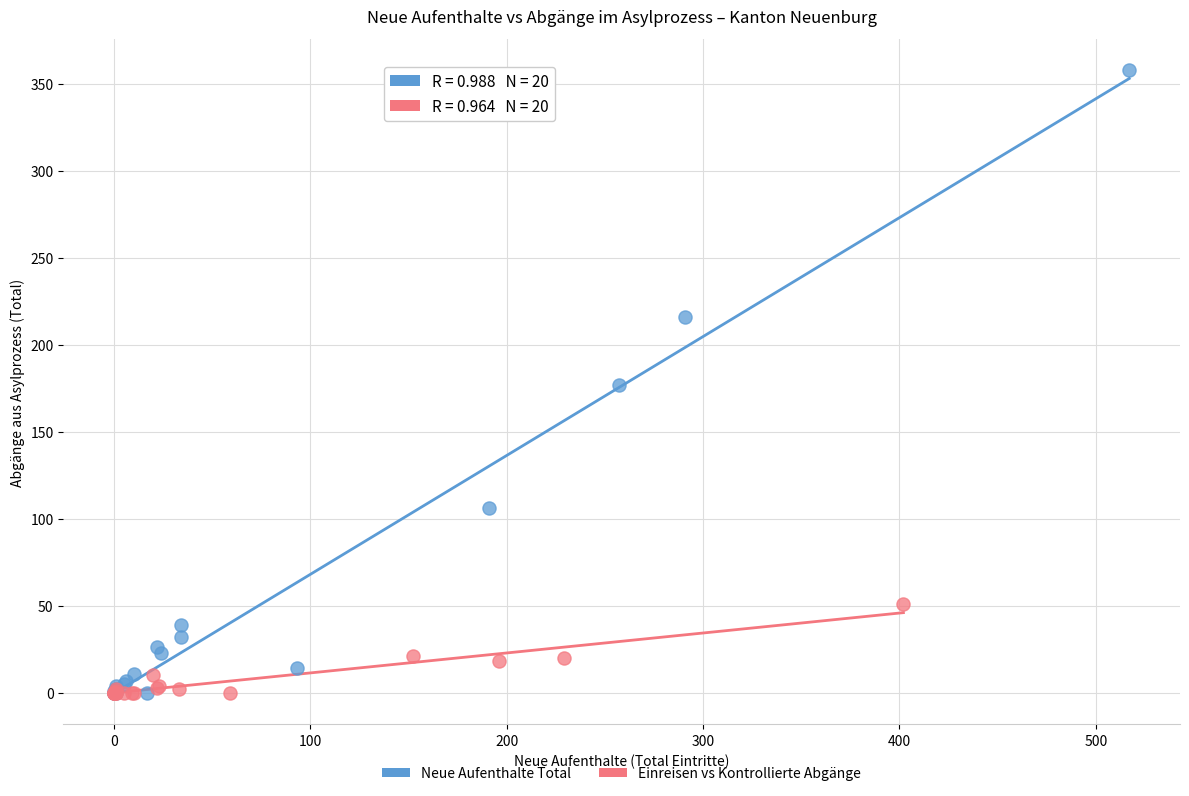

Which series contains the highest Y value?

Neue Aufenthalte Total